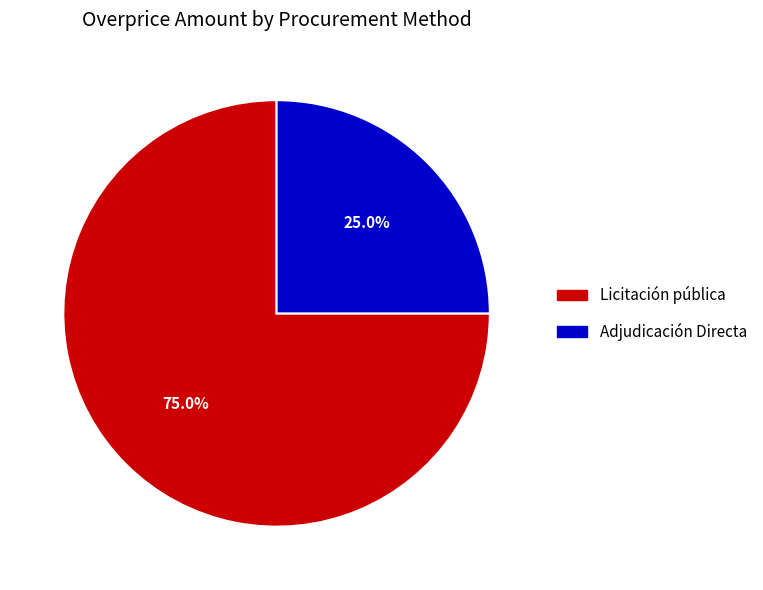

Which category has the smallest portion of the pie?

Adjudicación Directa